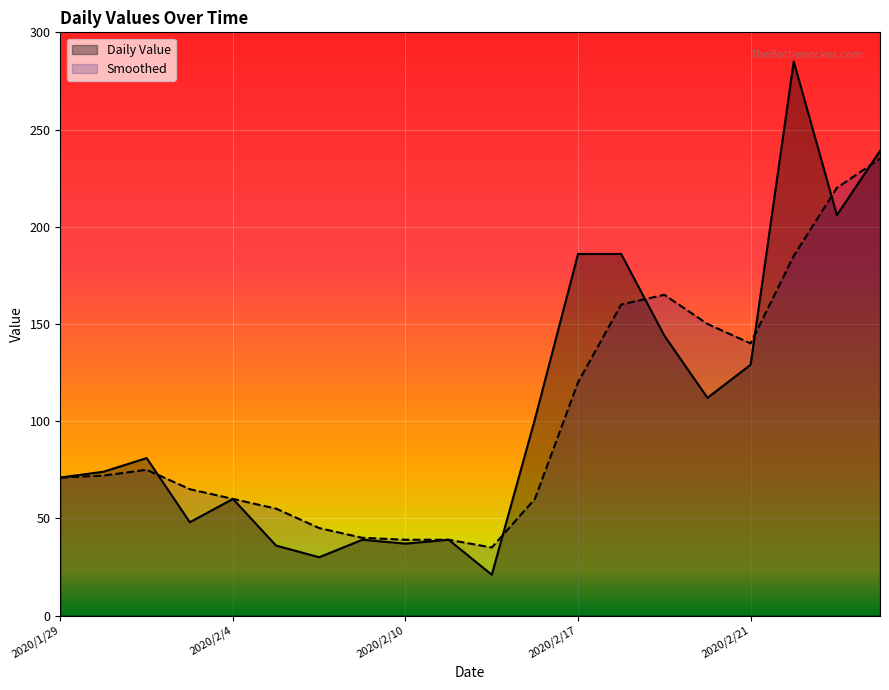

Which series has the largest total across all categories?

Daily Value